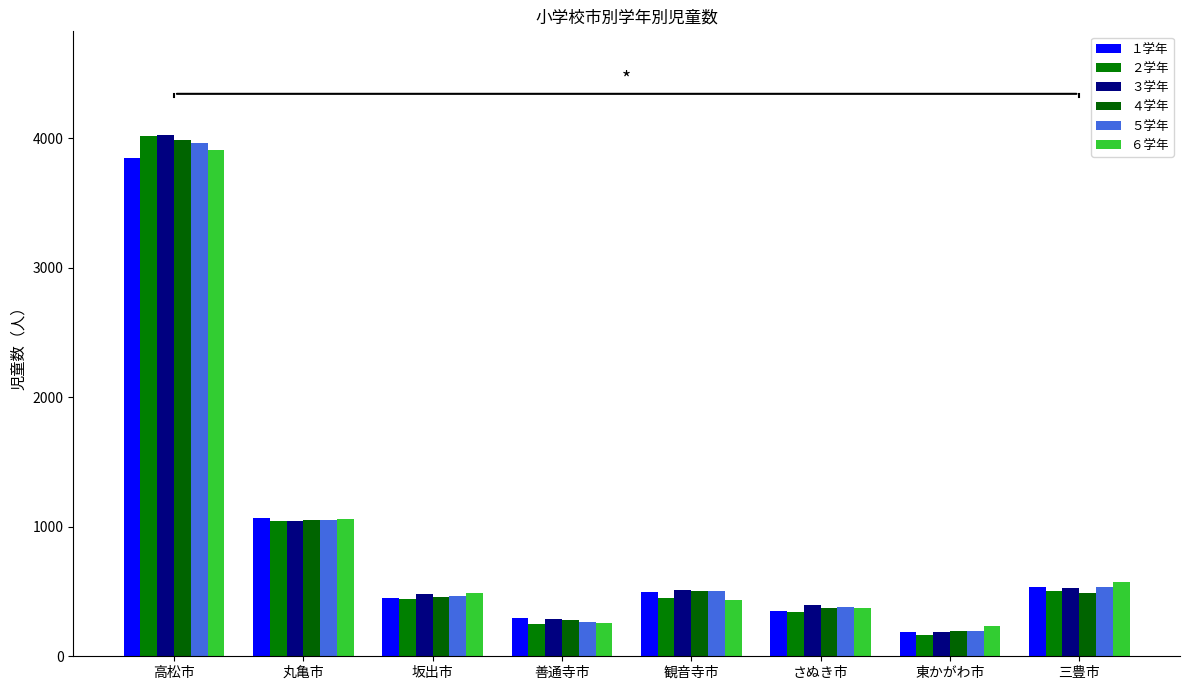

Where is ５学年 nearest to the value 2080?

丸亀市